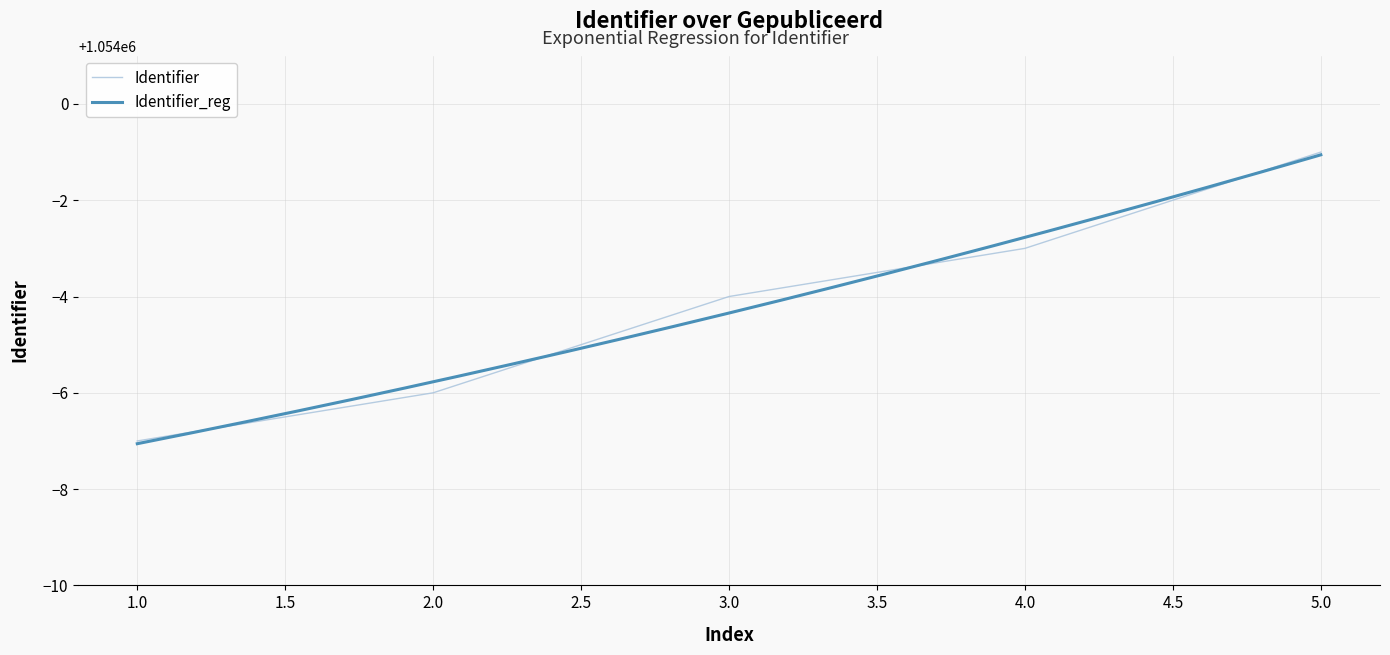

What is the highest value of the Identifier series?

1053999